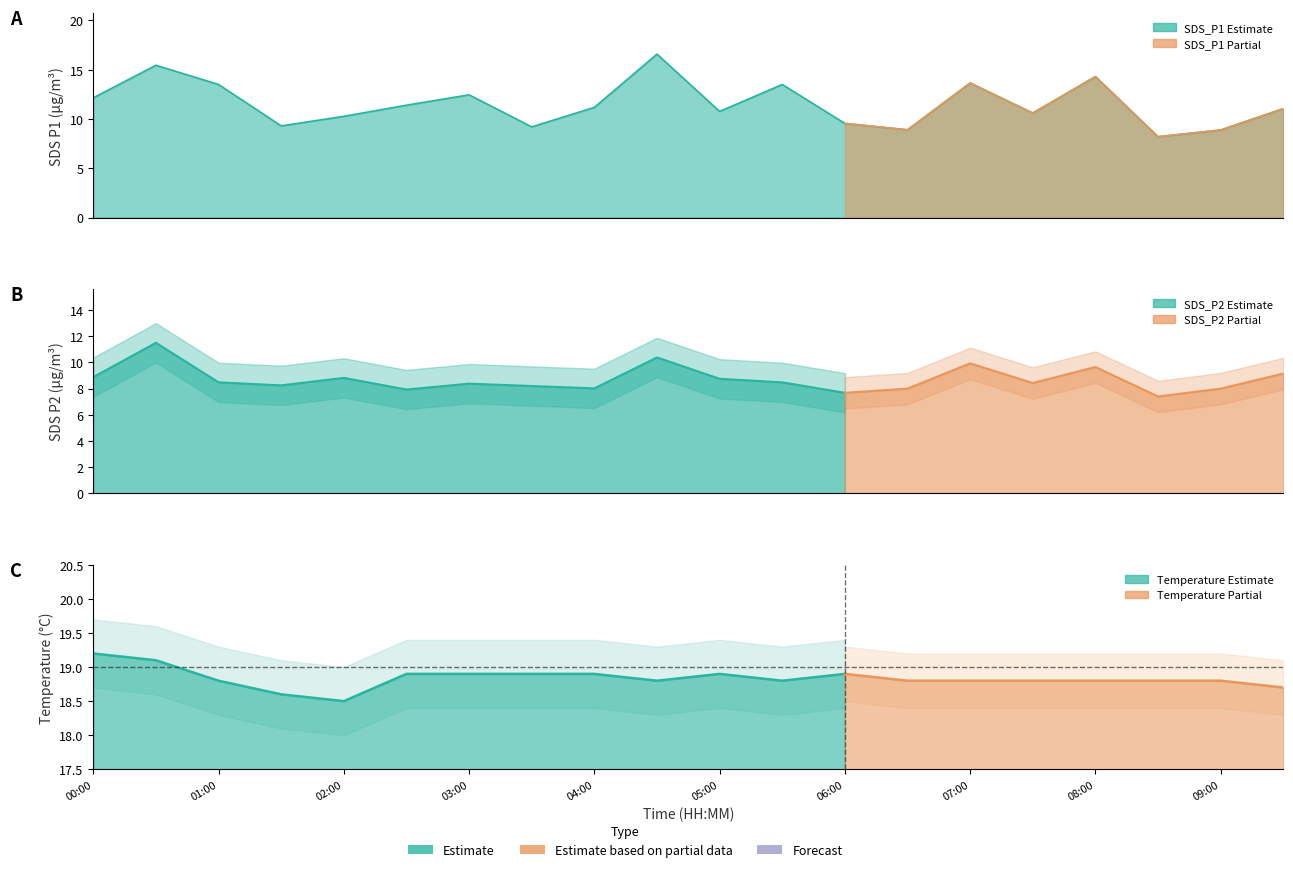

Between 00:00 and 08:30, which series saw the biggest shift?

SDS_P1